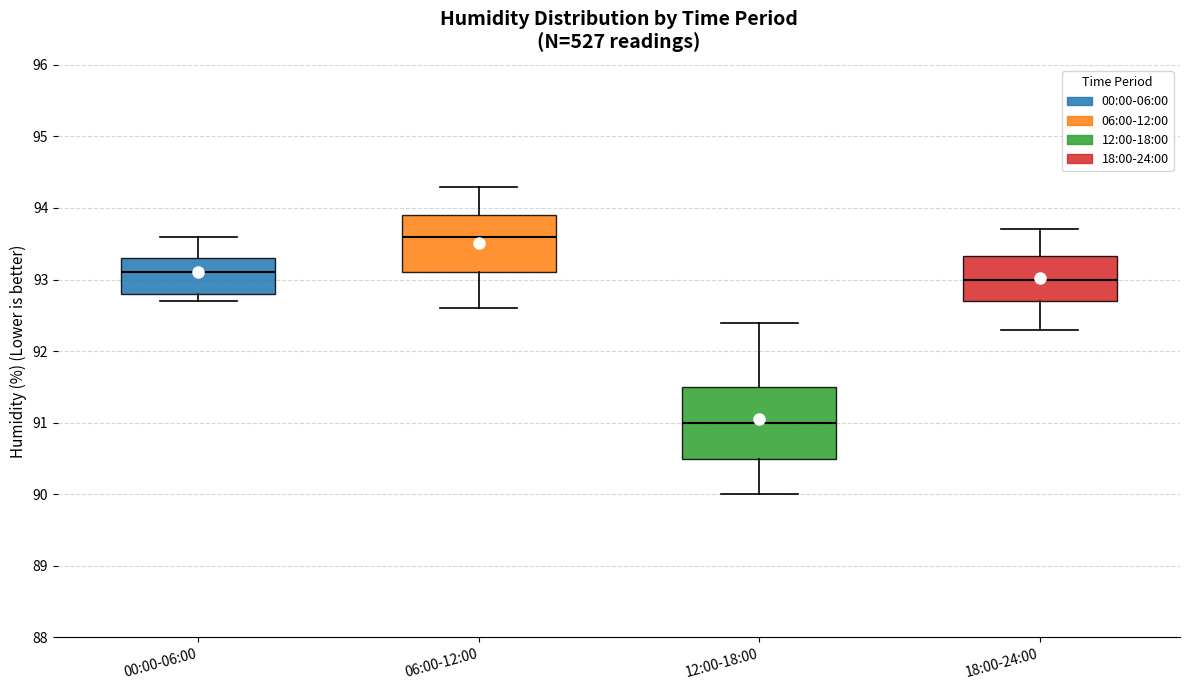

Reading left to right, transcribe this box plot: for each box, give where its median line is, the range the box spans, and where its two whiskers end, as read against the y-axis. The values are not printed on the chart, so give them approximately, as read against the axis.

00:00-06:00: median 93.1, box 92.8 to 93.3, whiskers 92.7 to 93.6
06:00-12:00: median 93.6, box 93.1 to 93.9, whiskers 92.6 to 94.3
12:00-18:00: median 91.0, box 90.5 to 91.5, whiskers 90.0 to 92.4
18:00-24:00: median 93.0, box 92.7 to 93.3, whiskers 92.3 to 93.7